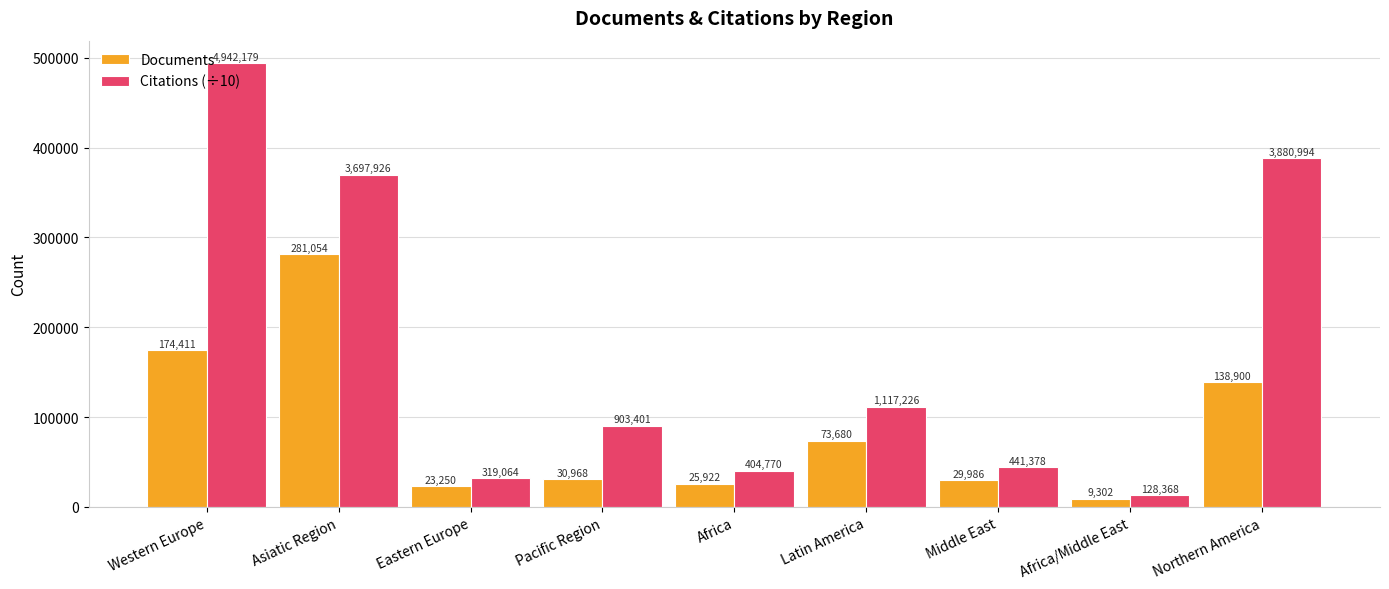

What is the label of the 8th bar from the left?

Africa/Middle East